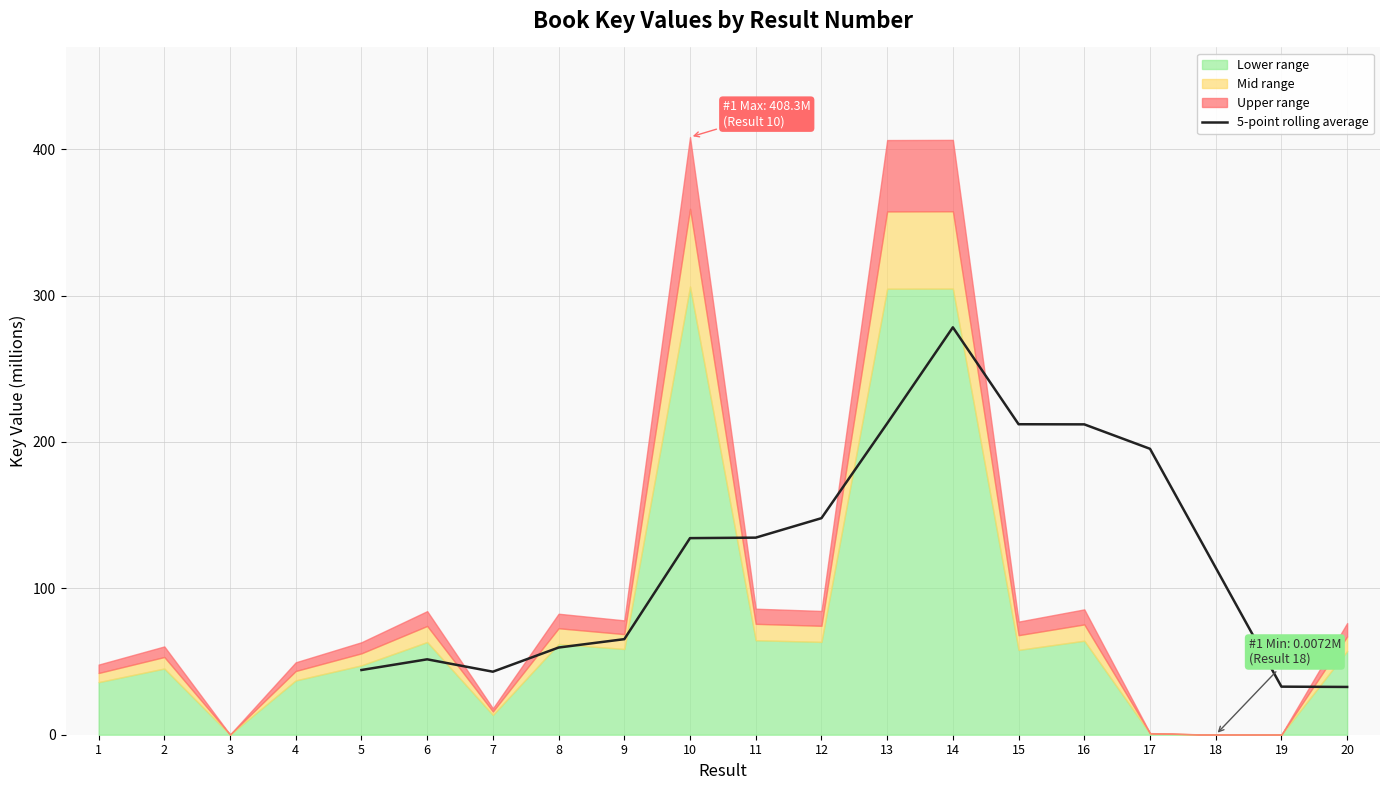

What is the maximum value for 5-point rolling average?

278.3